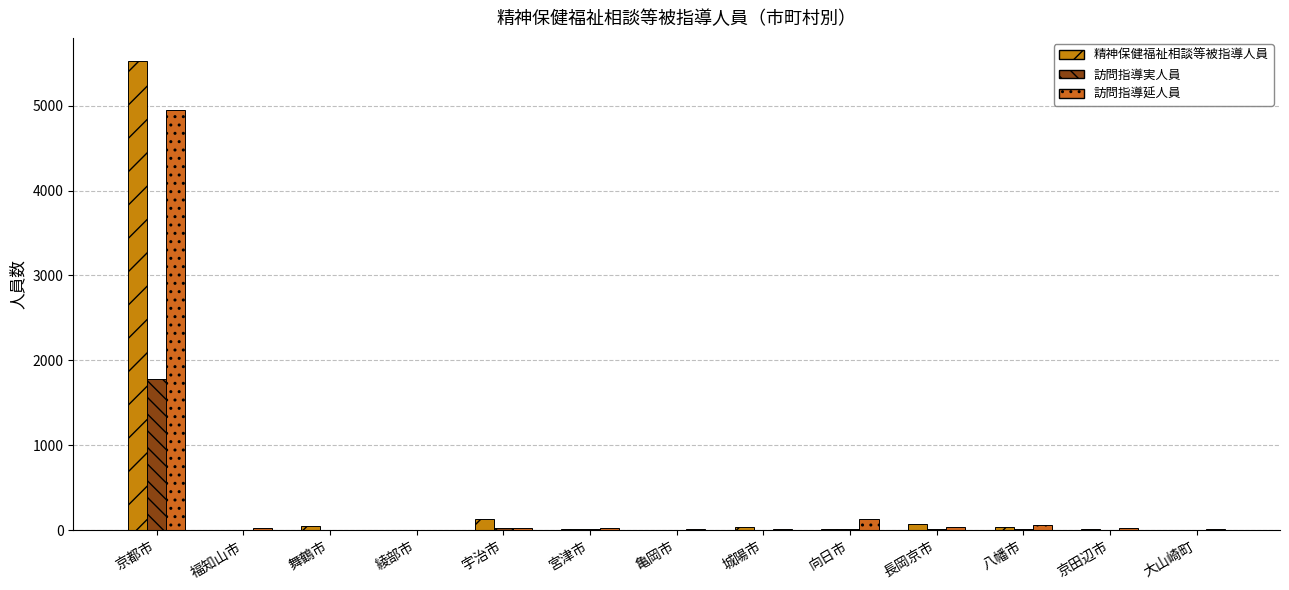

What is the difference between the highest and lowest values at 宇治市?

113